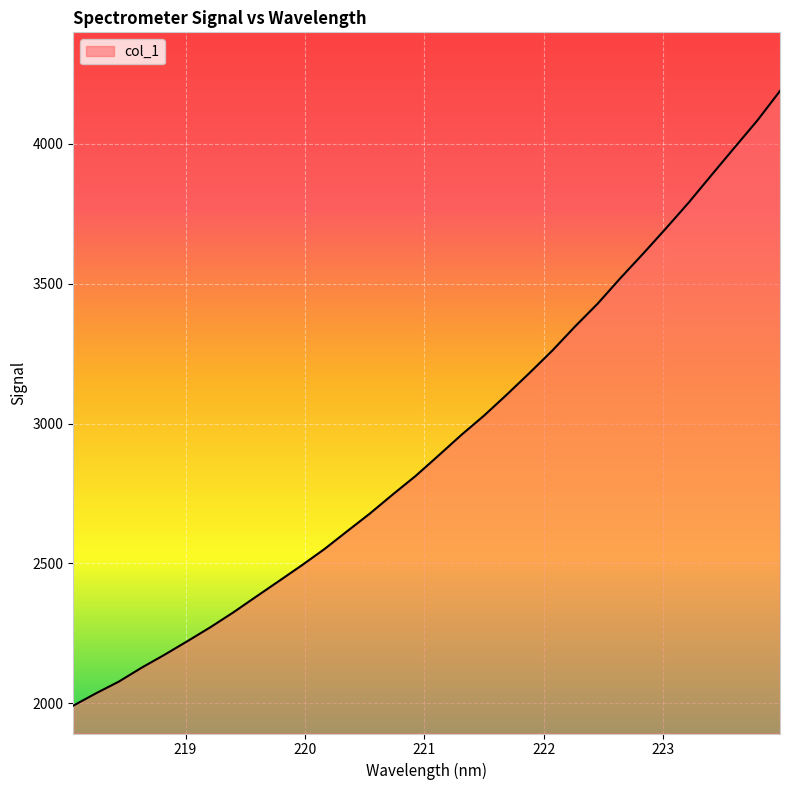

What is the difference between the maximum and minimum values?

2196.3